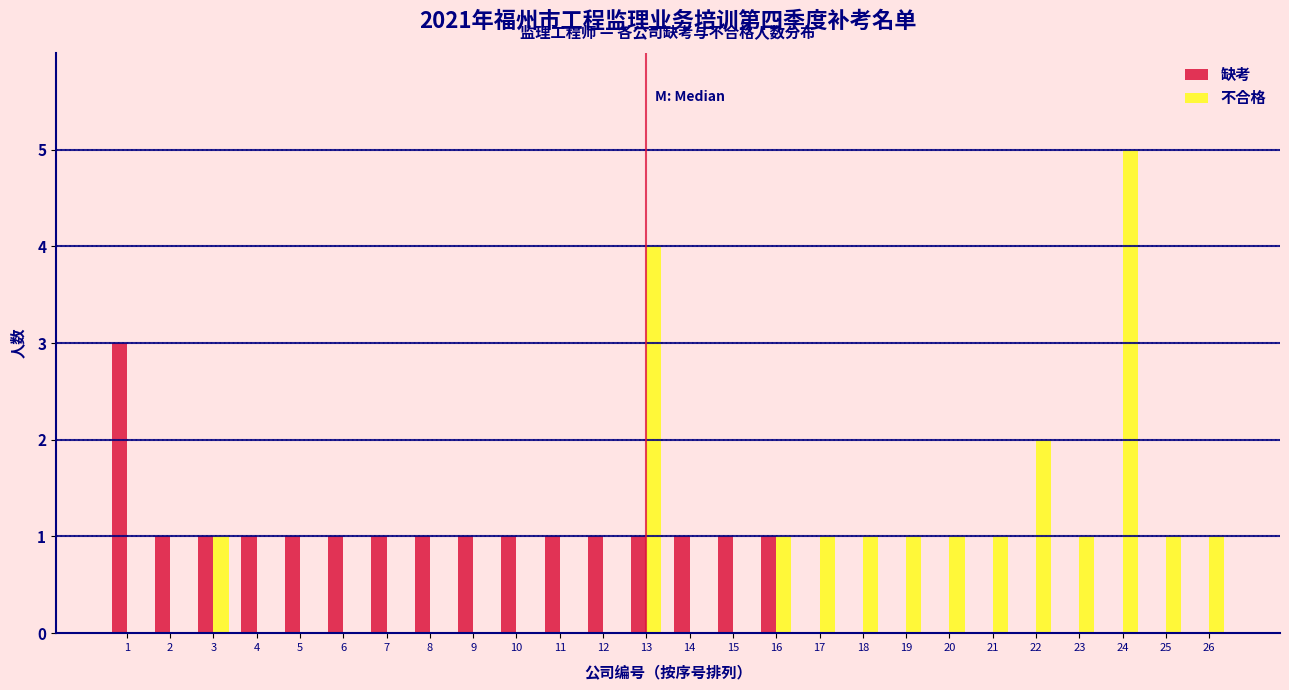

Which label corresponds to the largest value in the chart?

24